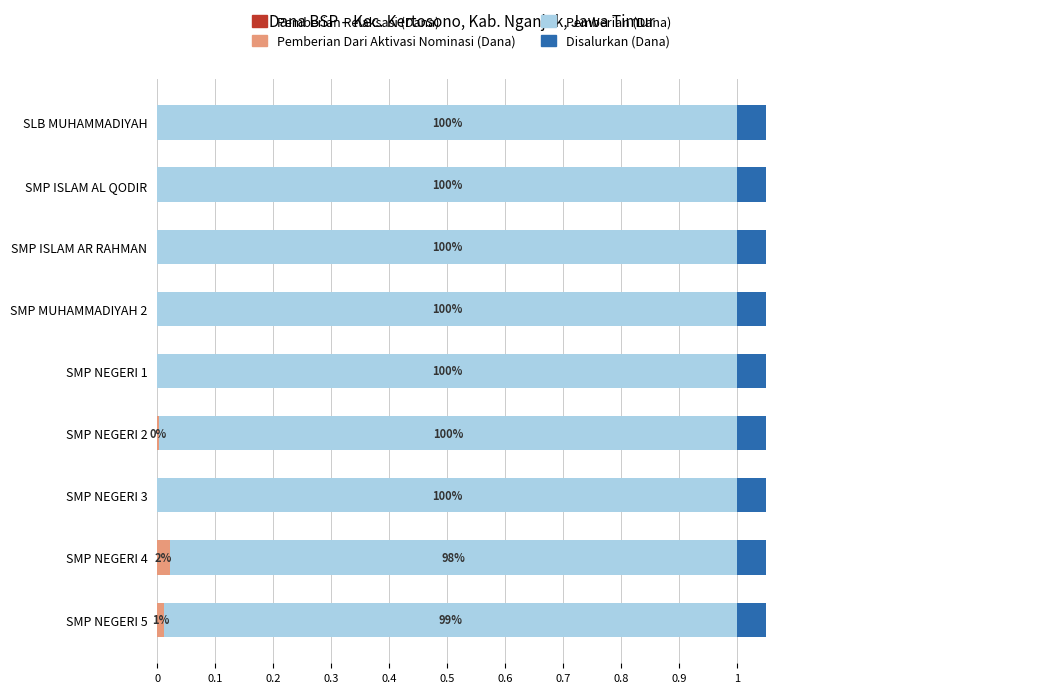

True or false: Pemberian Dari Aktivasi Nominasi (Dana) has a value of -0.0 at SMP NEGERI 1.

False